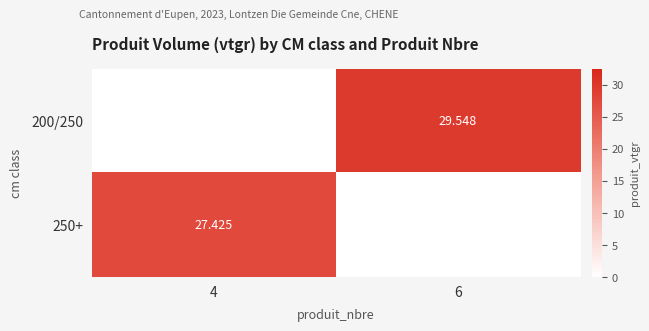

How many series are shown in this chart?

2